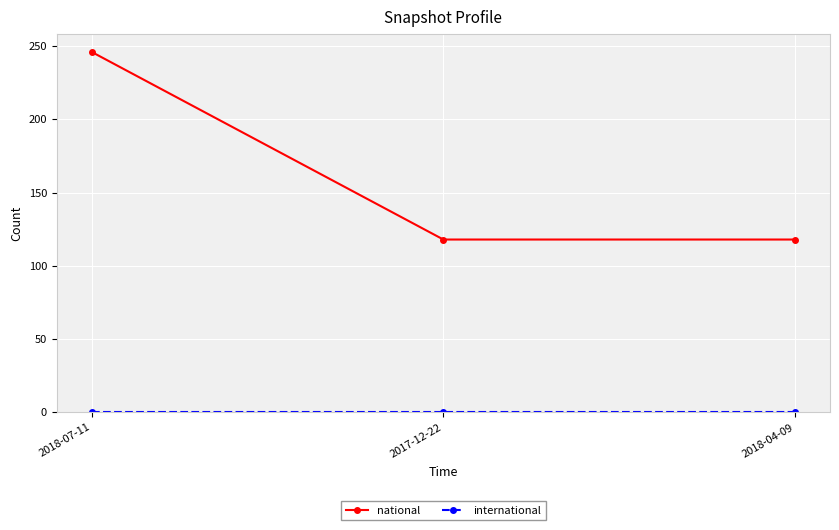

Is it true that national equals 320 at 2018-07-11?

False